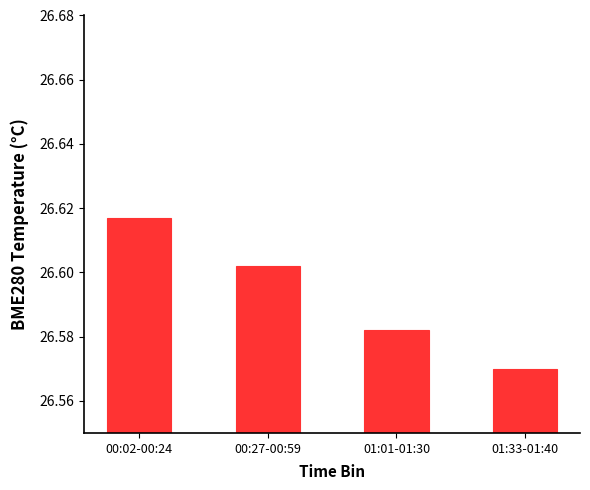

List the labels in order of value, smallest first.

01:33-01:40, 01:01-01:30, 00:27-00:59, 00:02-00:24